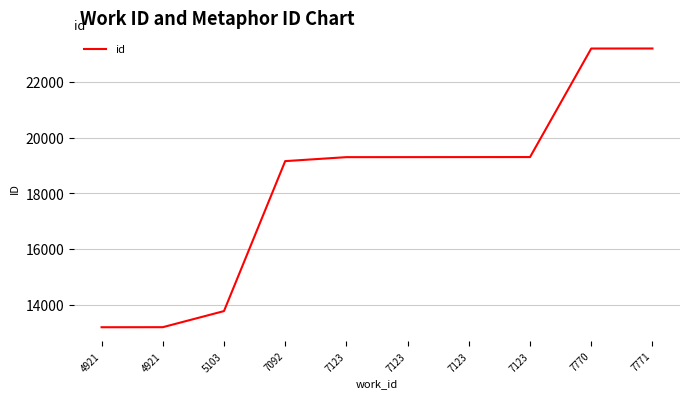

Reading left to right, list all the values displayed in this chart.

4921=13208	4921=13210	5103=13787	7092=19160	7123=19302	7123=19303	7123=19304	7123=19305	7770=23194	7771=23195